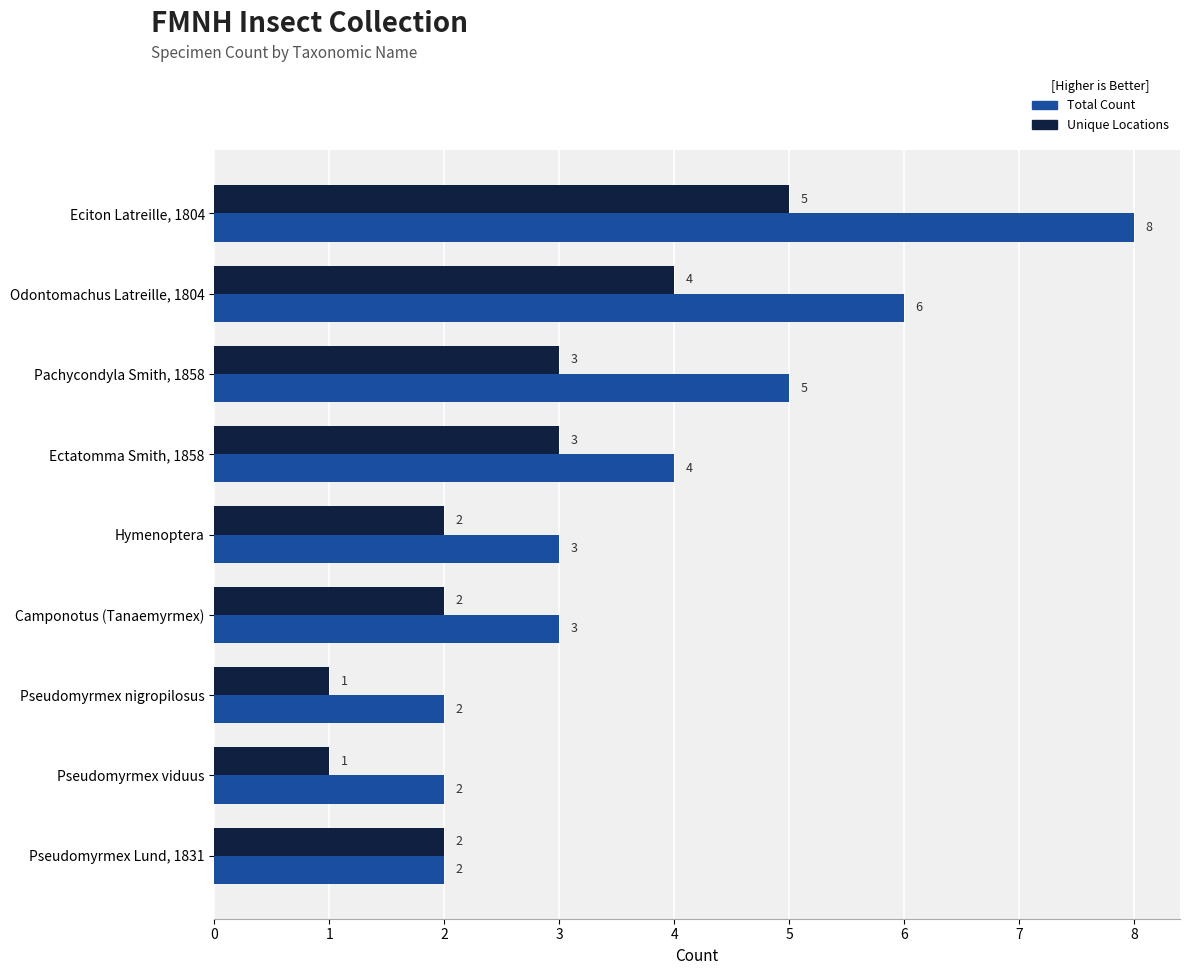

Rank the series at Odontomachus Latreille, 1804 from highest to lowest value.

Total Count, Unique Locations